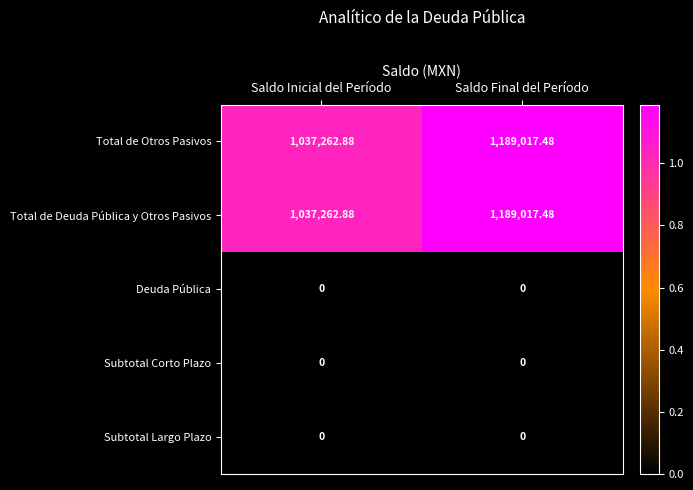

At which category is the sum across all series the highest?

Saldo Final del Período